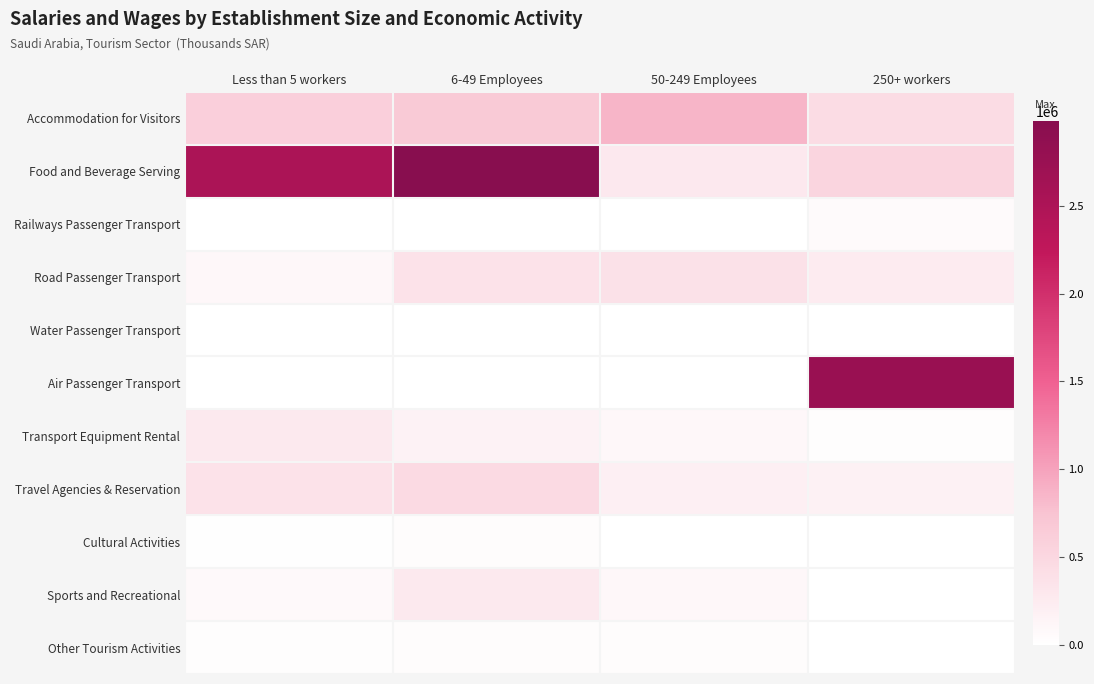

At how many categories does at least one series exceed 2712337?

2